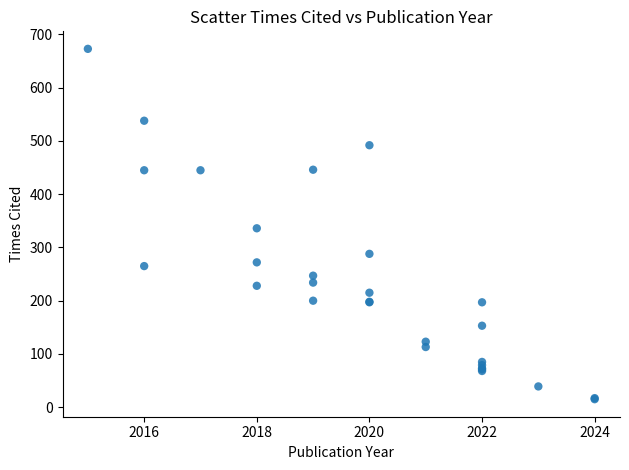

What Y value in the scatter plot is closest to 344?

336